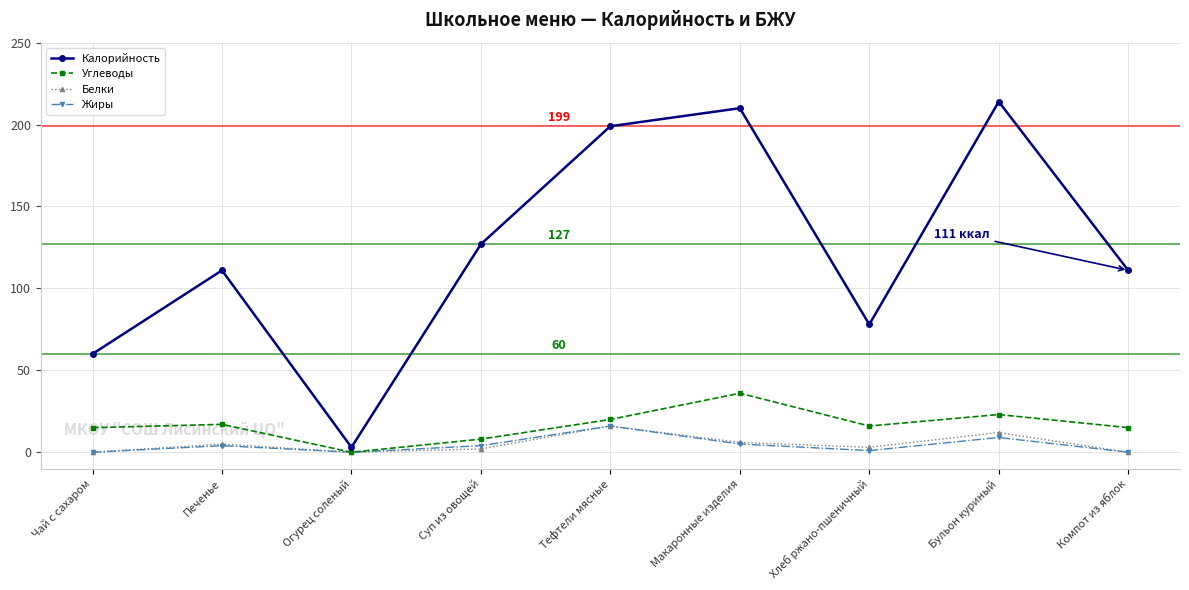

Is this an area chart (filled region under the line)?

No